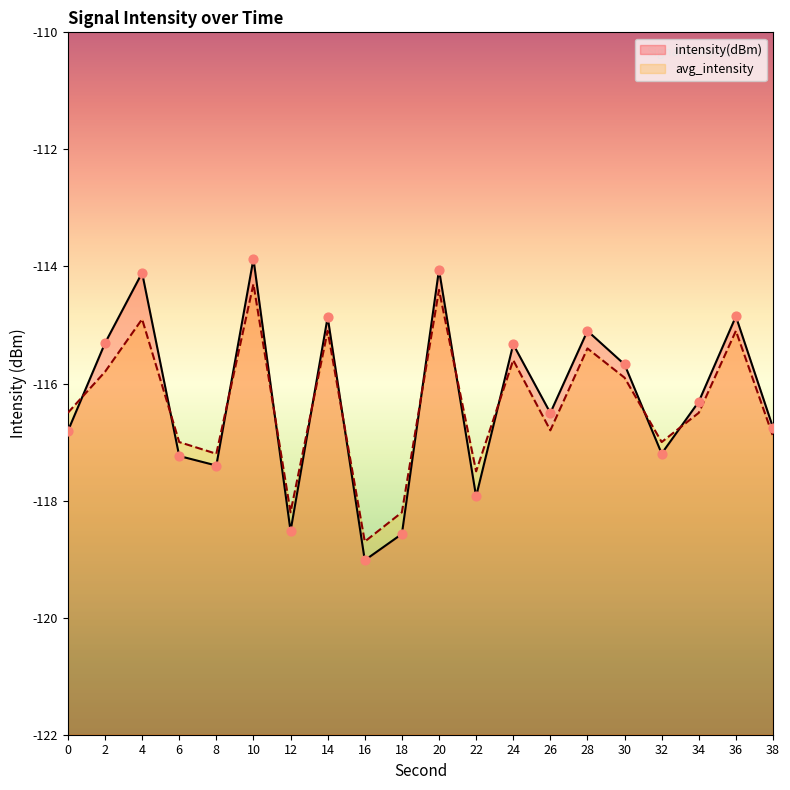

Which series has the widest spread of Y values?

intensity(dBm)